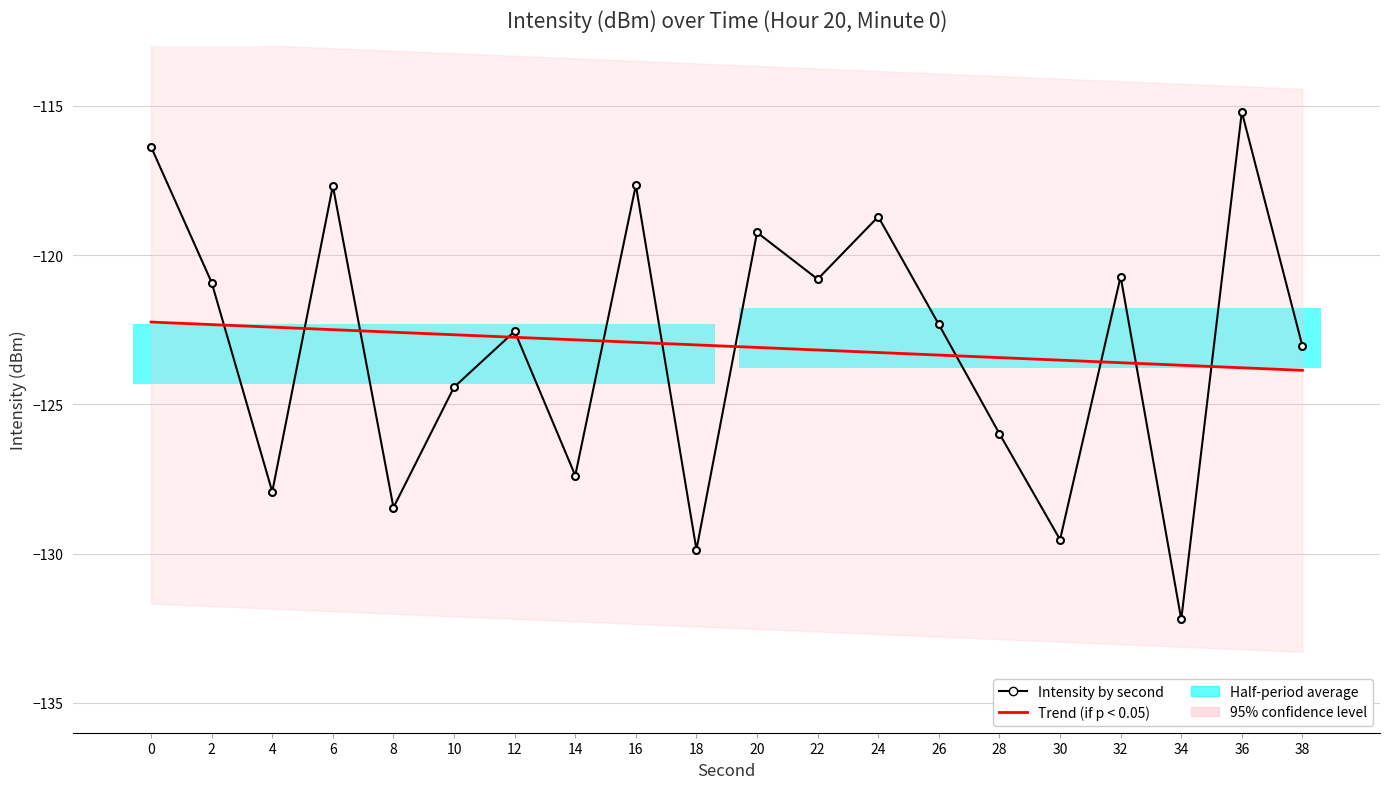

True or false: Trend (if p < 0.05) and Intensity by second intersect in this chart.

True